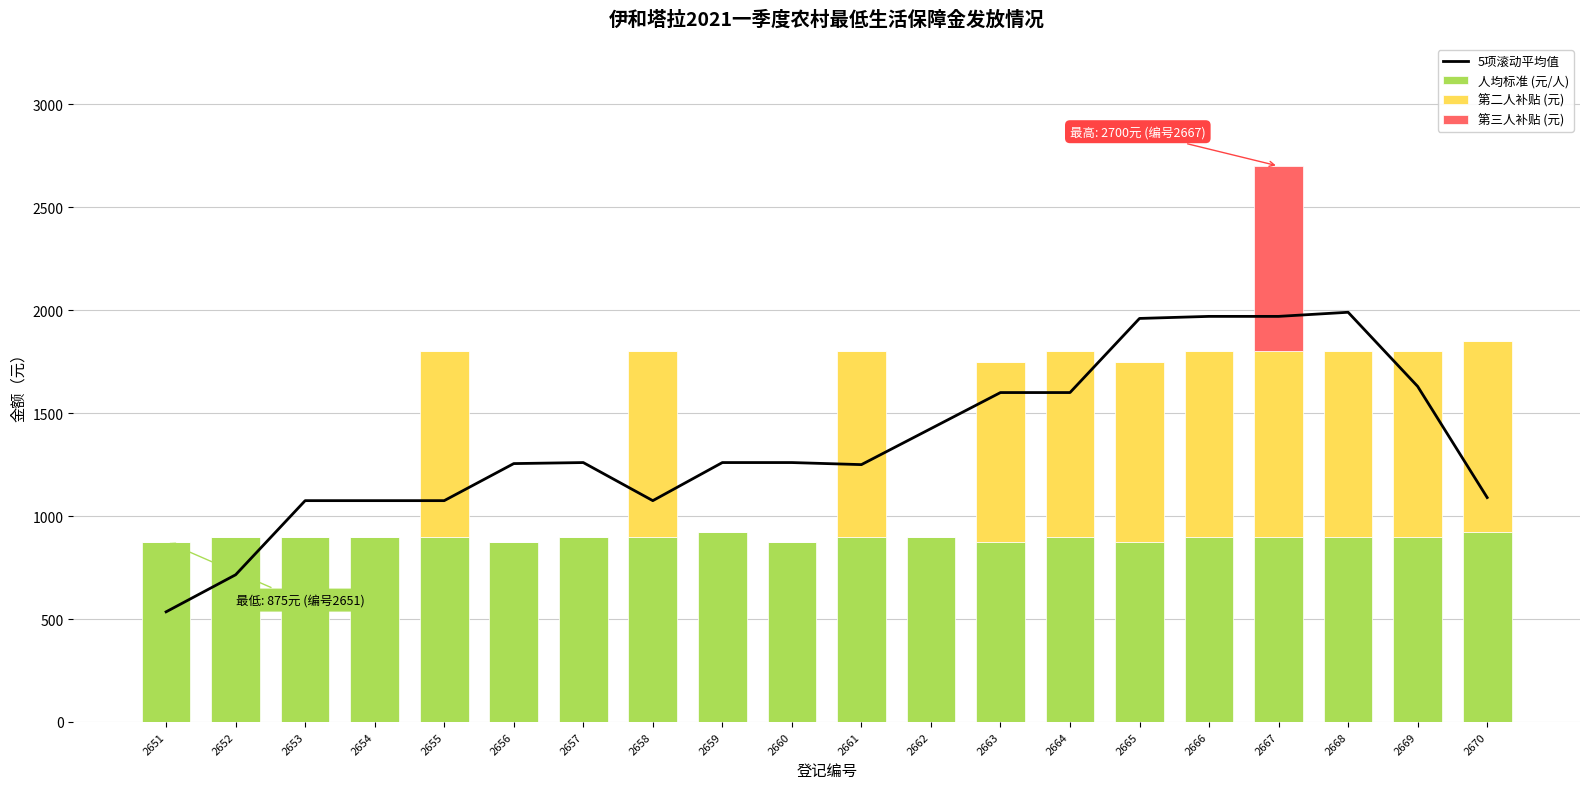

What is the maximum value for 5项滚动平均值?

1990